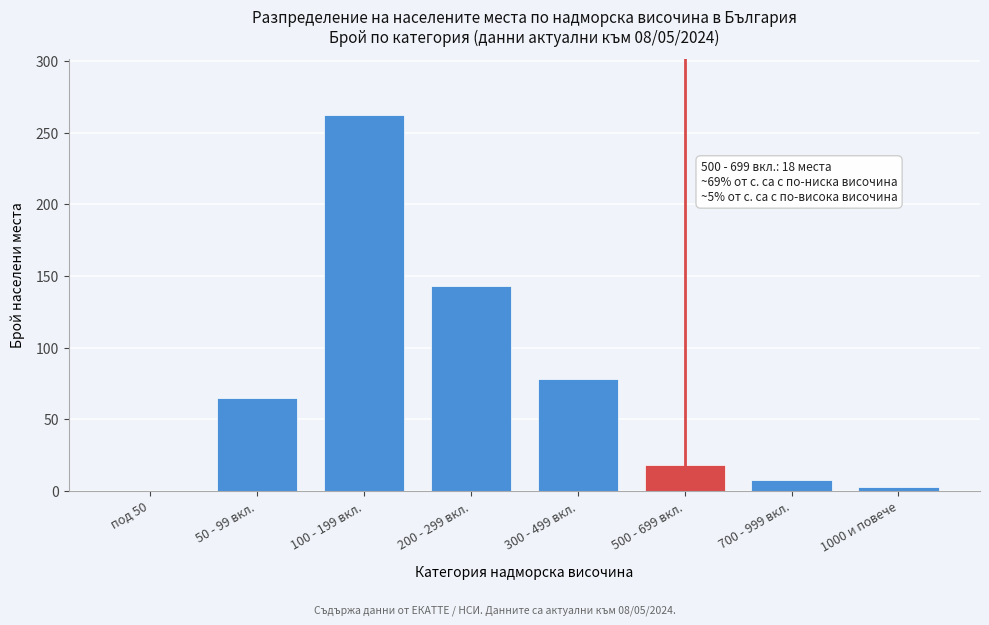

Reading left to right, what are all the values shown in this chart?

под 50=0	50 - 99 вкл.=65	100 - 199 вкл.=262	200 - 299 вкл.=143	300 - 499 вкл.=78	500 - 699 вкл.=18	700 - 999 вкл.=8	1000 и повече=3